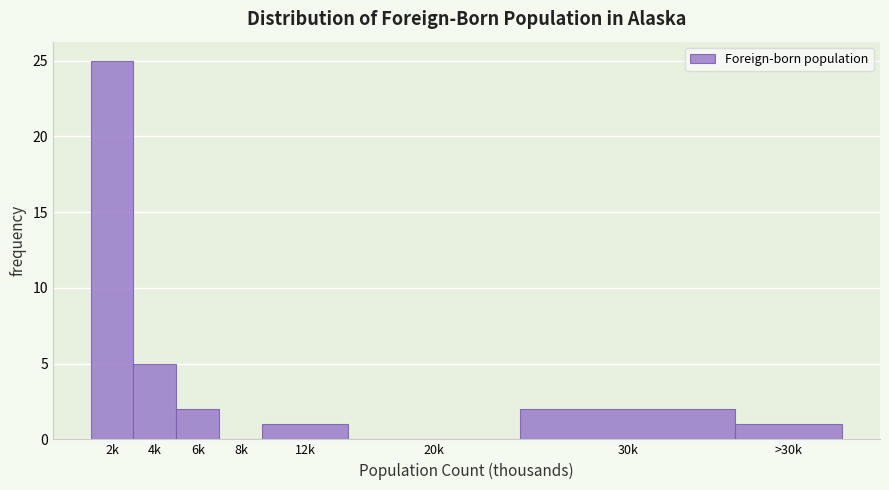

Reading left to right, transcribe all the data shown in this chart.

2k=25	4k=5	6k=2	8k=0	12k=1	20k=0	30k=2	>30k=1